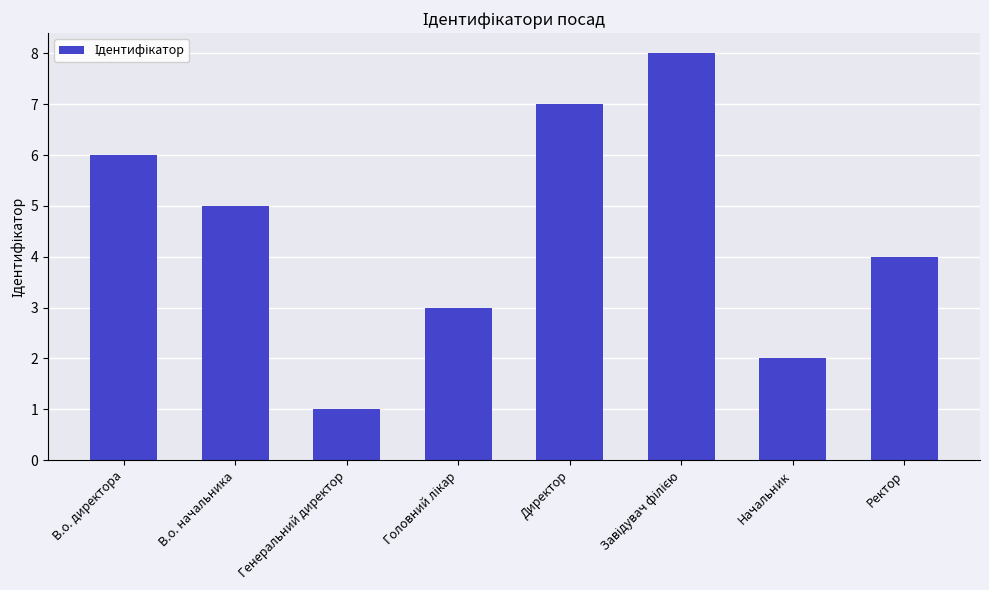

The value at Генеральний директор is 0. True or false?

False